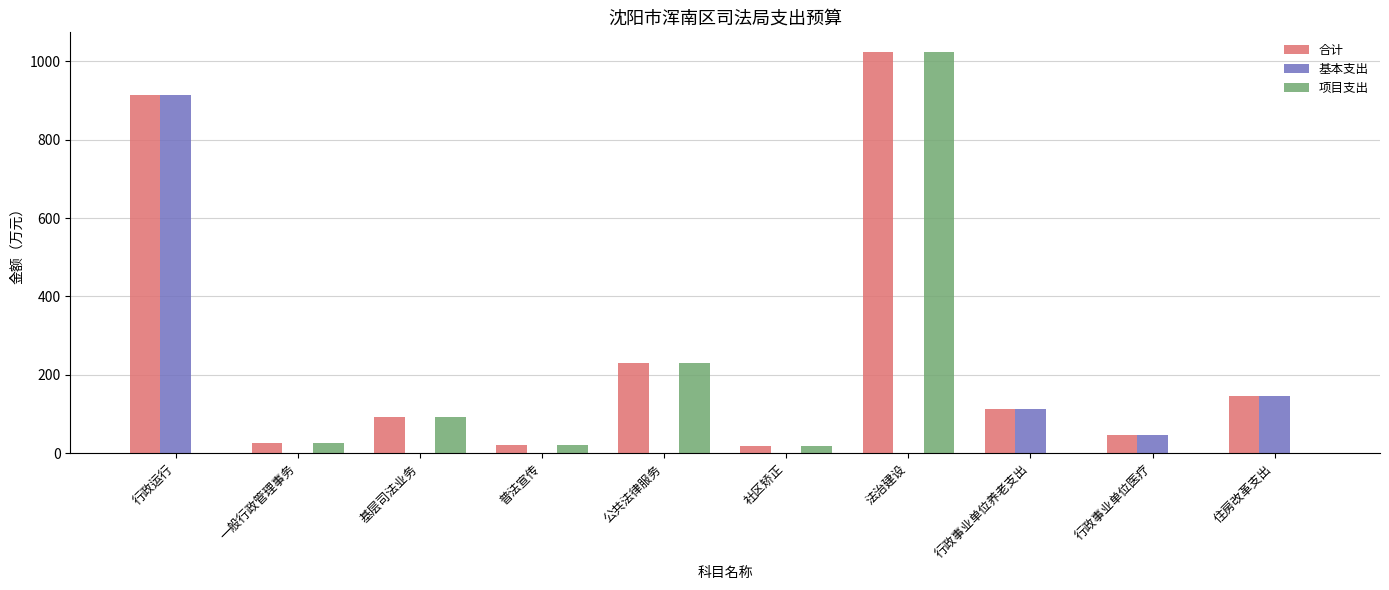

Does the chart contain stacked bars?

No